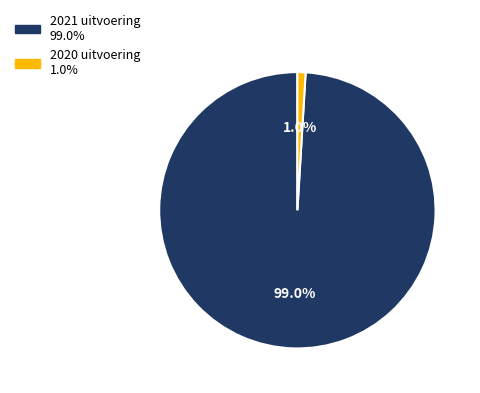

To the nearest percent, what is the difference between the 2021 uitvoering and 2020 uitvoering slice percentages?

98%